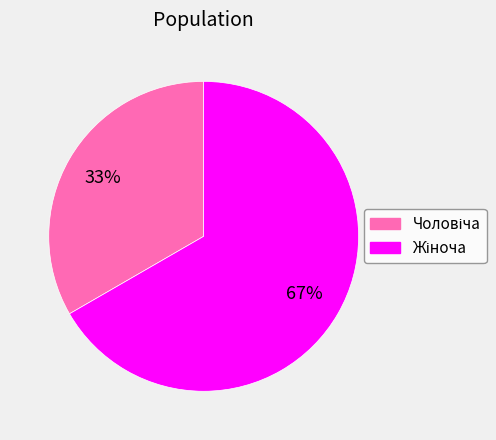

Does any single category account for the majority?

Yes